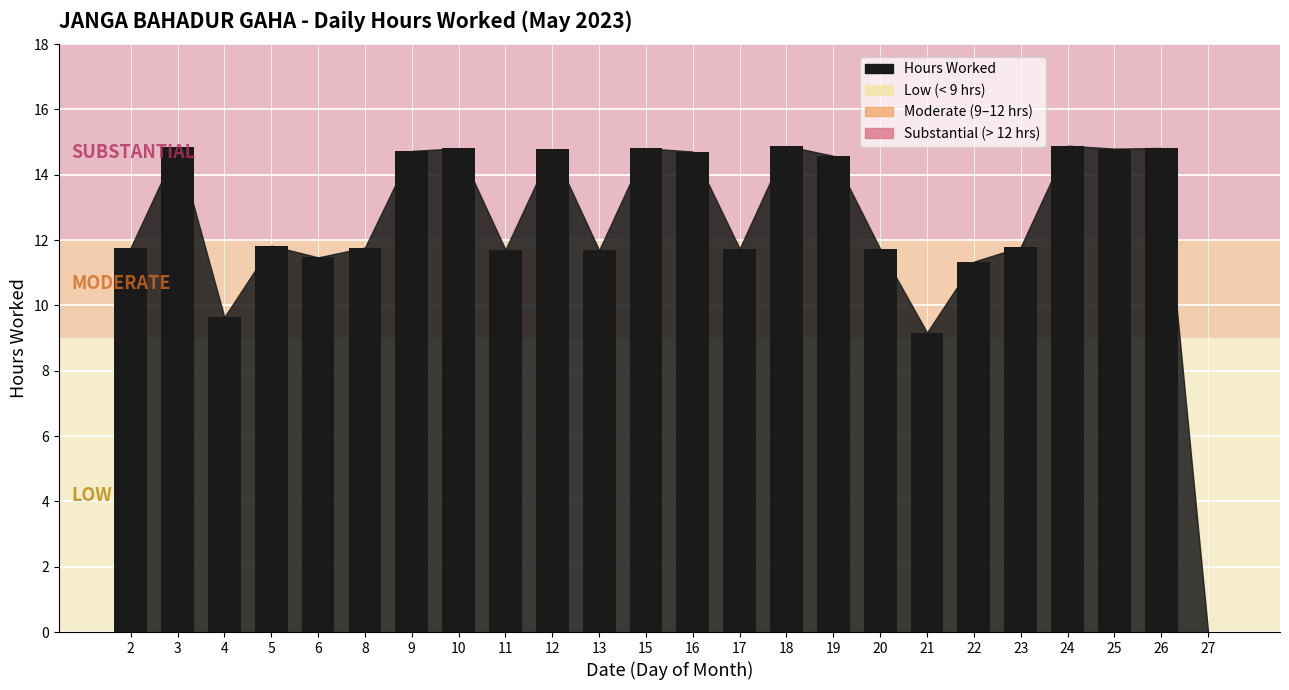

What is the maximum value shown in the chart?

14.9